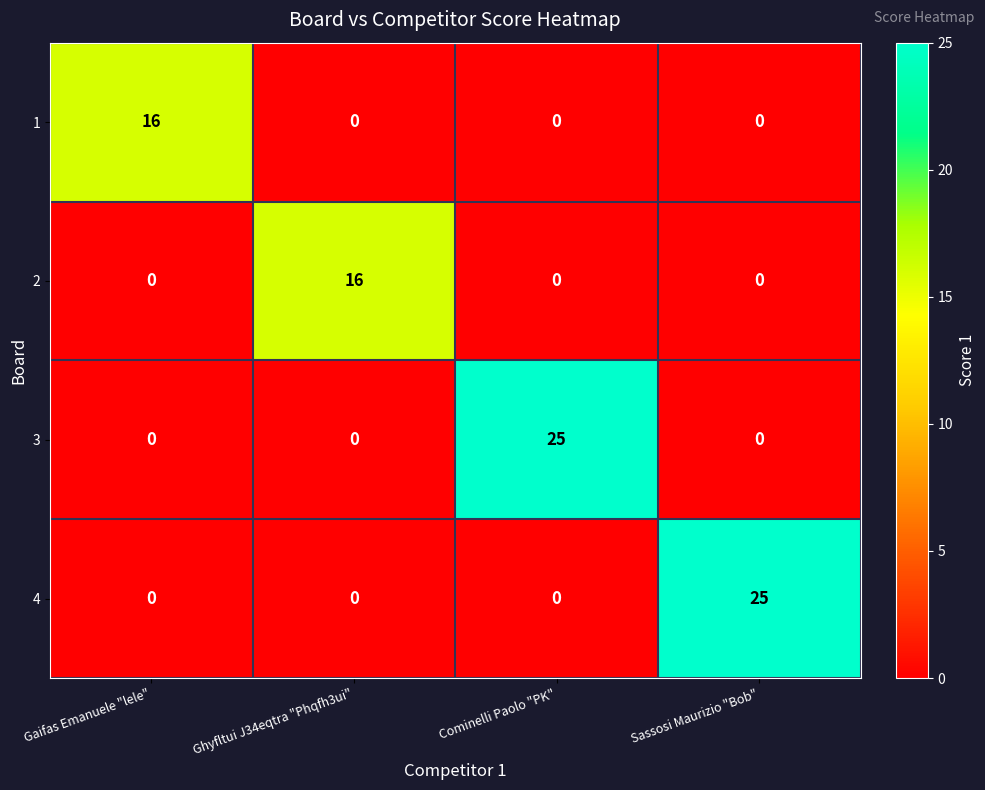

Reading right to left, list all the values displayed in this chart.

1: Sassosi Maurizio "Bob"=0	Cominelli Paolo "PK"=0	Ghyfltui J34eqtra "Phqfh3ui"=0	Gaifas Emanuele "lele"=16
2: Sassosi Maurizio "Bob"=0	Cominelli Paolo "PK"=0	Ghyfltui J34eqtra "Phqfh3ui"=16	Gaifas Emanuele "lele"=0
3: Sassosi Maurizio "Bob"=0	Cominelli Paolo "PK"=25	Ghyfltui J34eqtra "Phqfh3ui"=0	Gaifas Emanuele "lele"=0
4: Sassosi Maurizio "Bob"=25	Cominelli Paolo "PK"=0	Ghyfltui J34eqtra "Phqfh3ui"=0	Gaifas Emanuele "lele"=0